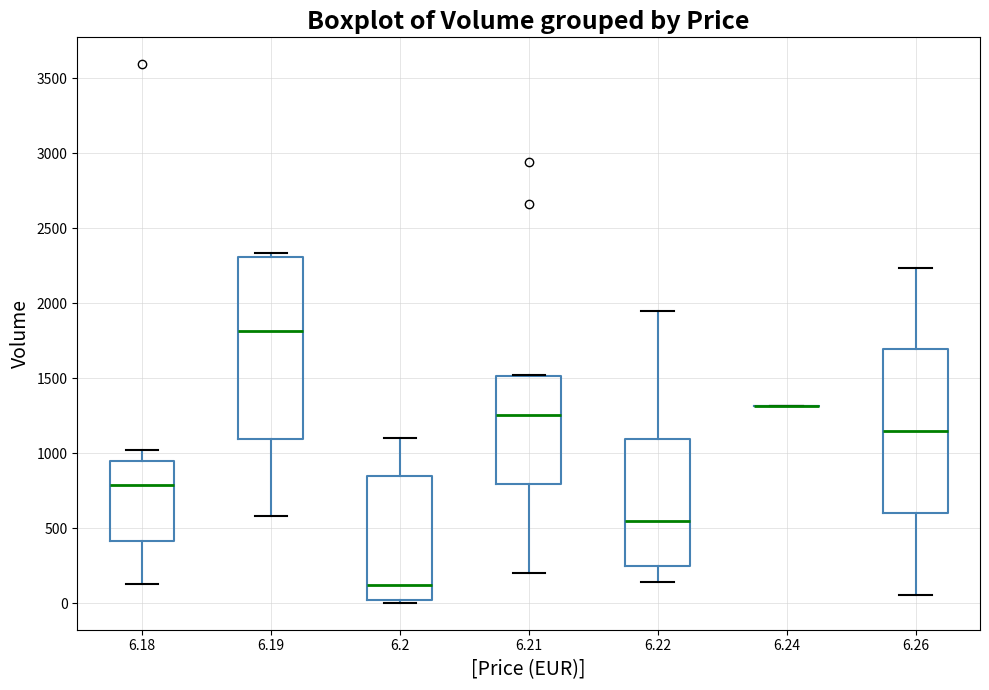

Where does the upper whisker of the box at x = 6.18 end on the y-axis? The values are not printed on the chart, so give them approximately, as read against the axis.

1000